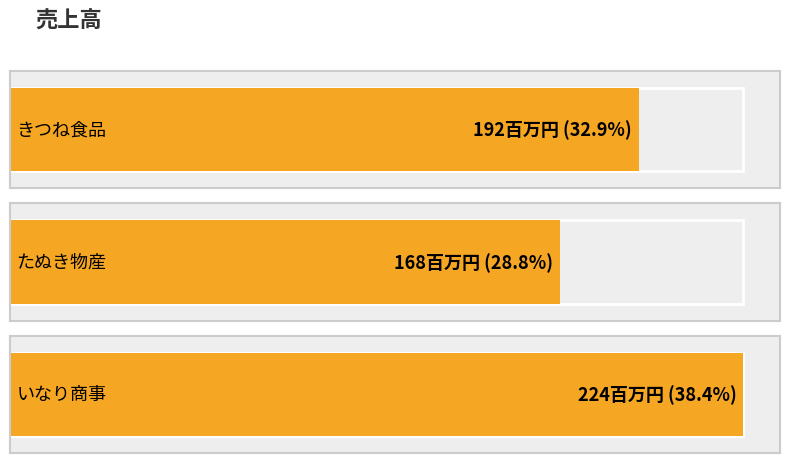

What position from the right is たぬき物産?

2